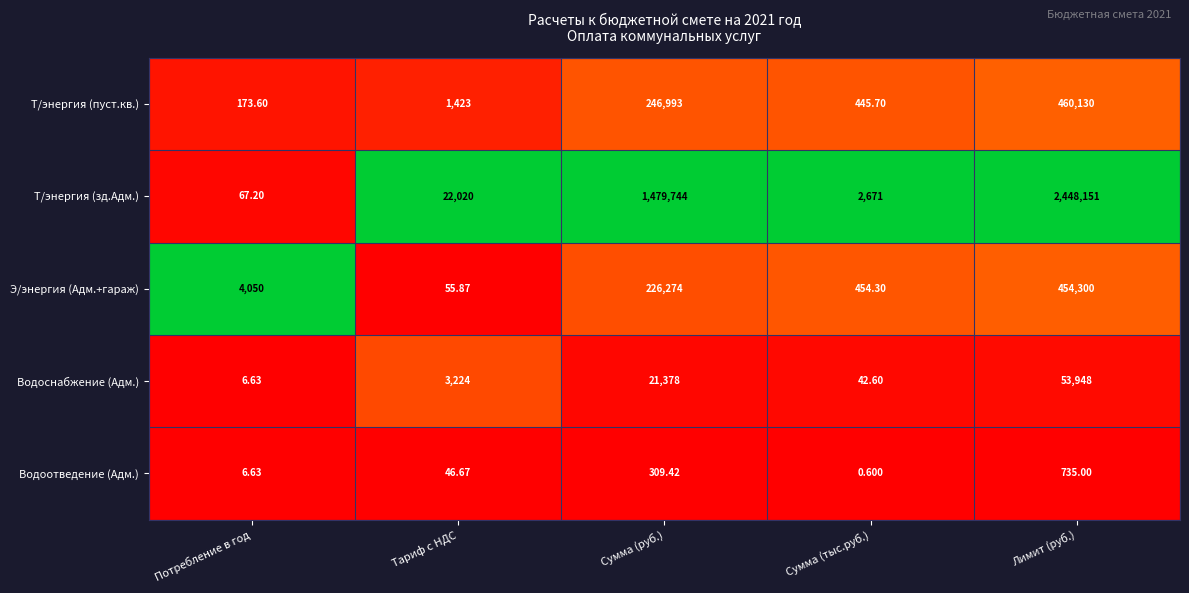

Which series has the widest spread of values?

Т/энергия (зд.Адм.)